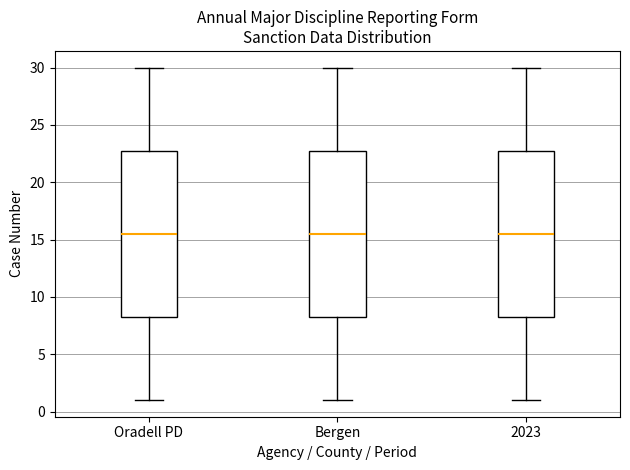

Reading left to right, read every box against the y-axis: the position of its median line, the range the box covers, and the ends of its whiskers. The values are not printed on the chart, so give them approximately, as read against the axis.

Oradell PD: median 15.5, box 8.5 to 23.0, whiskers 1.0 to 30.0
Bergen: median 15.5, box 8.5 to 23.0, whiskers 1.0 to 30.0
2023: median 15.5, box 8.5 to 23.0, whiskers 1.0 to 30.0